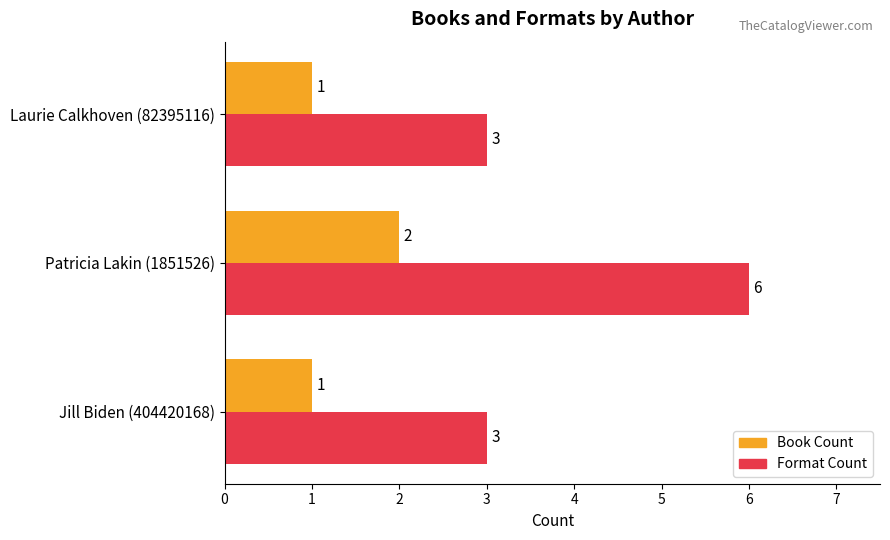

At Laurie Calkhoven (82395116), list the series in order from largest to smallest.

Format Count, Book Count